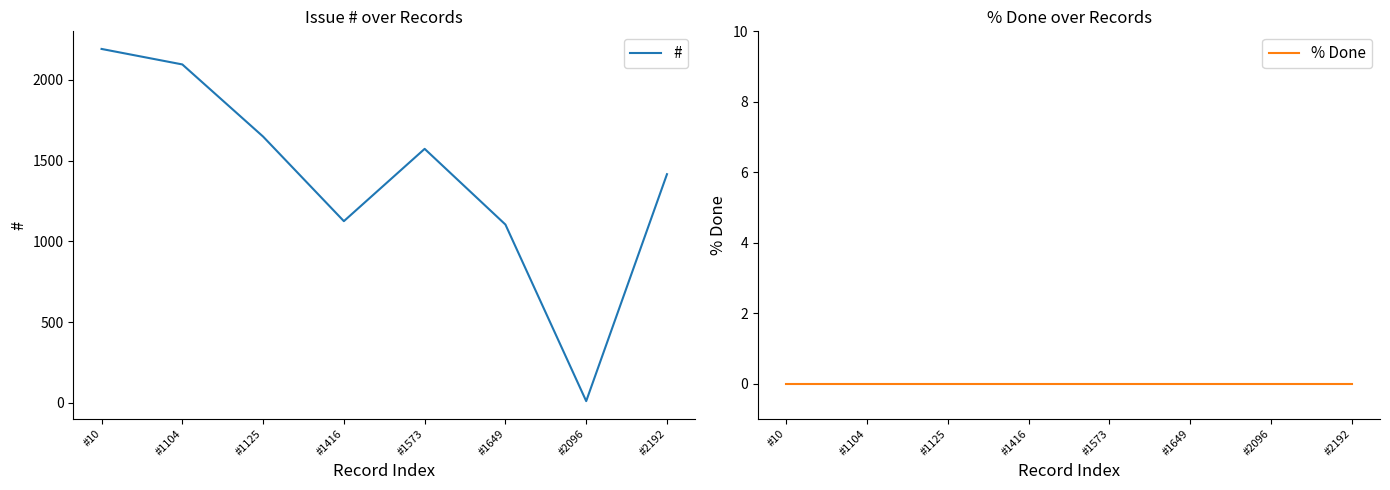

Reading left to right, list all the values displayed in this chart.

#: 2192	2096	1649	1125	1573	1104	10	1416
% Done: 0	0	0	0	0	0	0	0